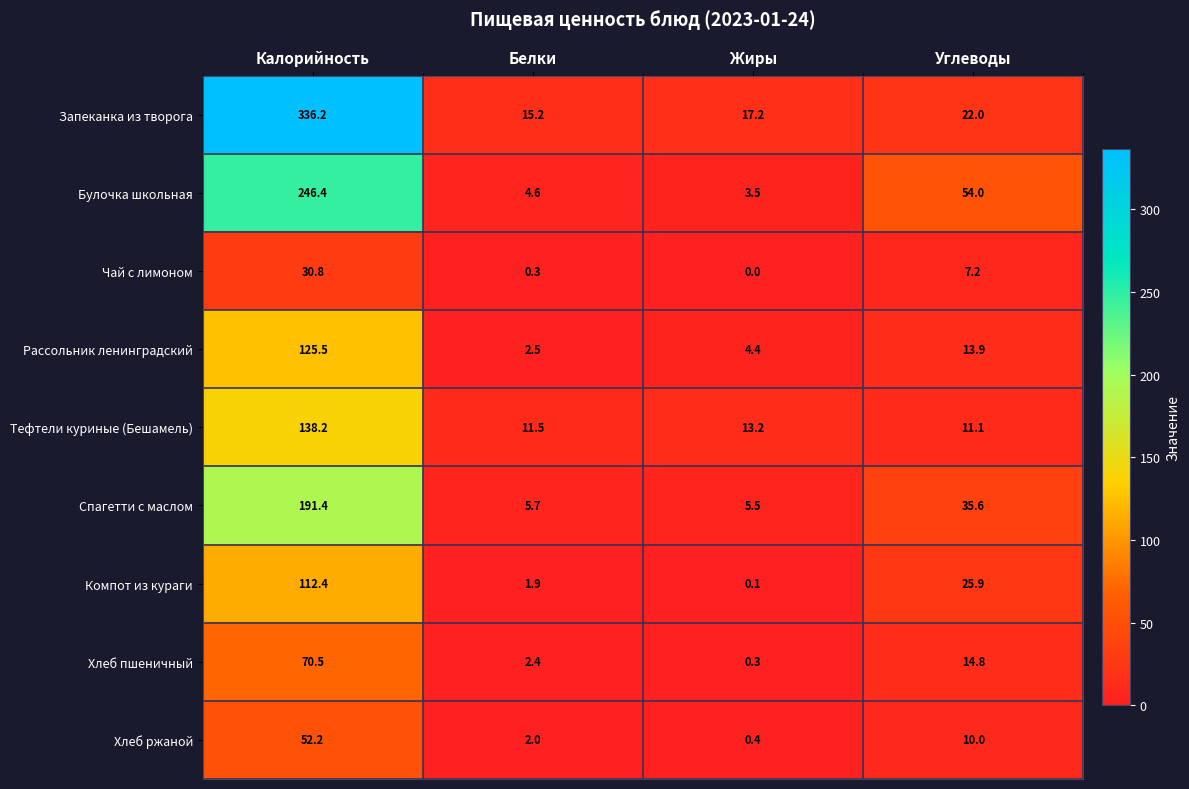

Rank the series by their maximum value, from highest to lowest.

Запеканка из творога, Булочка школьная, Спагетти с маслом, Тефтели куриные (Бешамель), Рассольник ленинградский, Компот из кураги, Хлеб пшеничный, Хлеб ржаной, Чай с лимоном